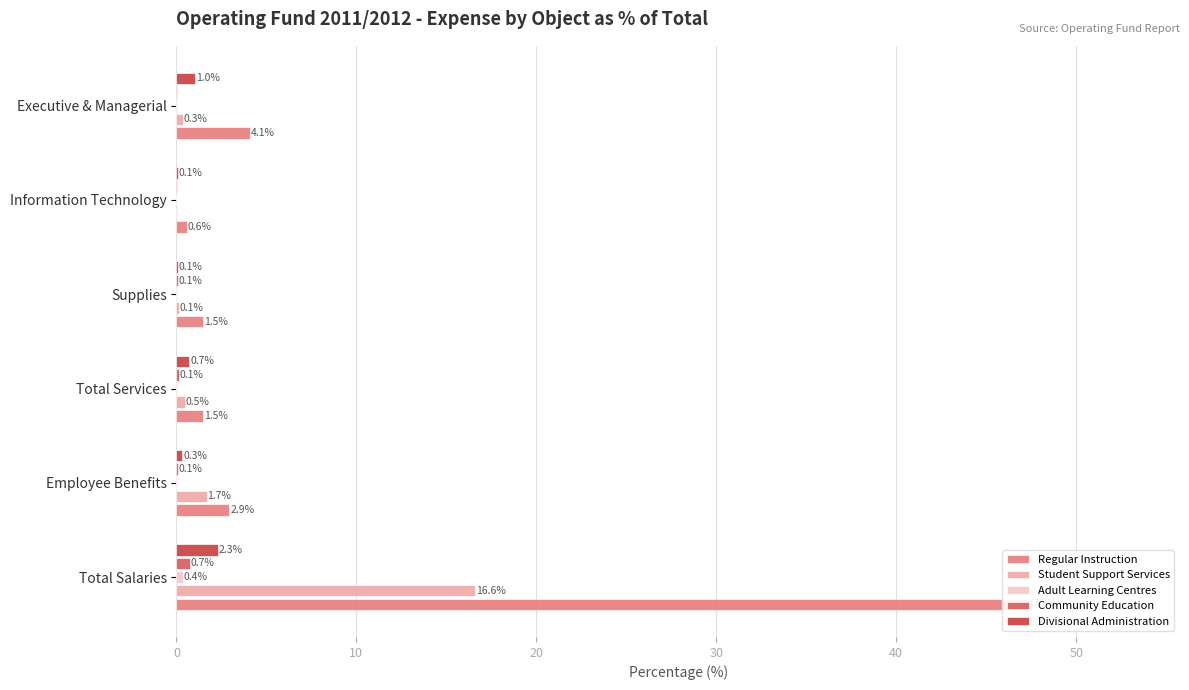

What is the average value of the Divisional Administration series?

0.8